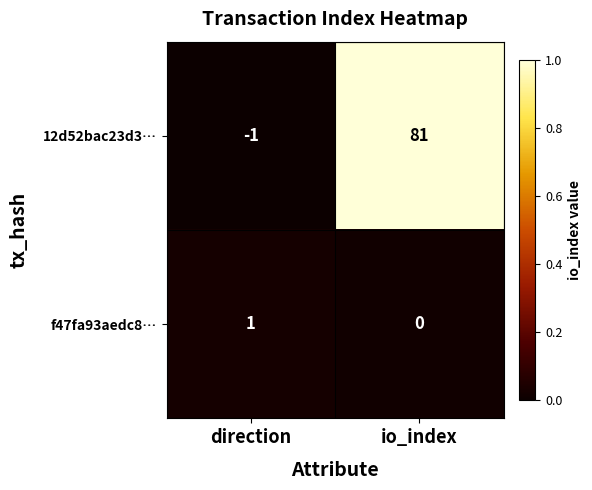

List the series in order of their peak value, lowest first.

f47fa93aedc8…, 12d52bac23d3…